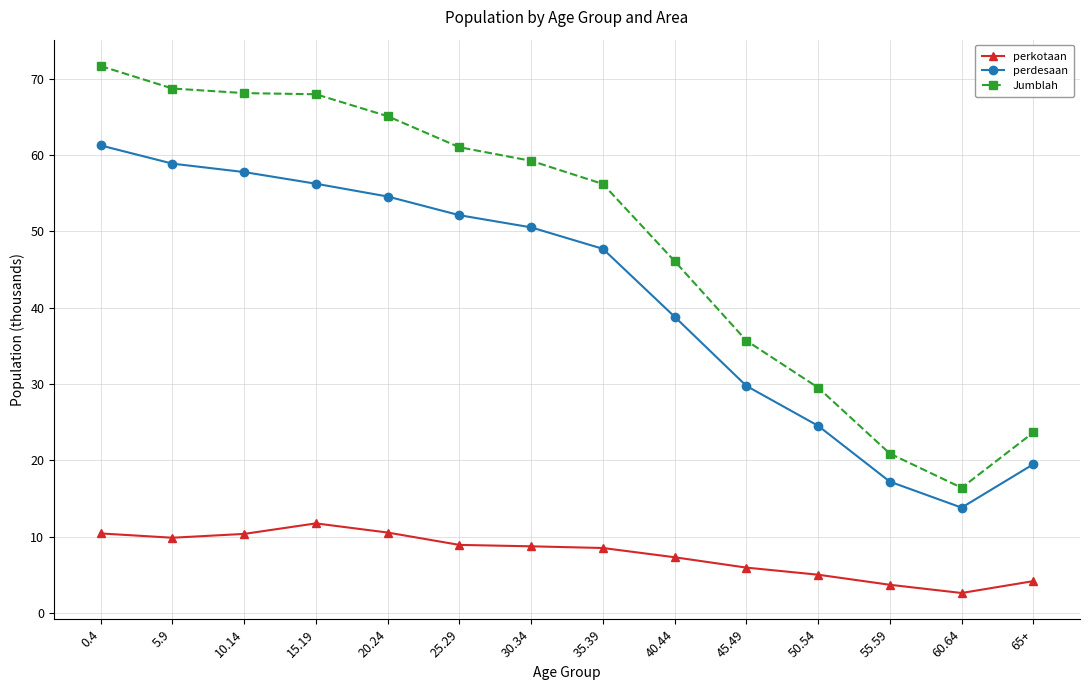

How many series are shown in this chart?

3